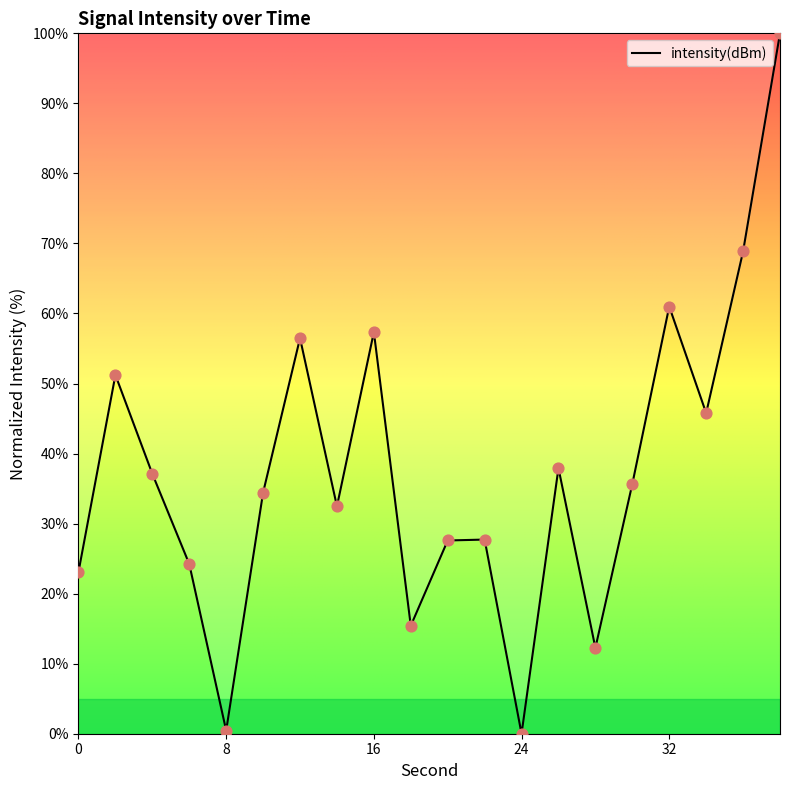

What is the difference between the maximum and minimum values?

100.0